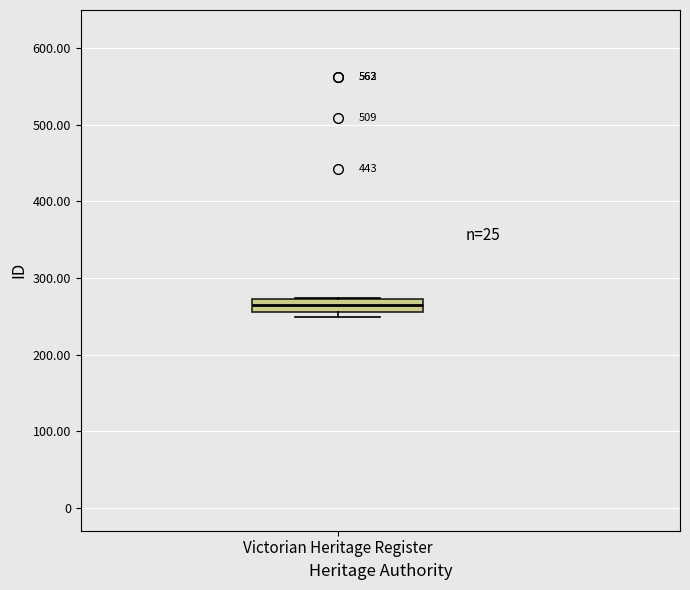

Read this box plot against the y-axis: the position of the median line, the range covered by the box, and the ends of both whiskers. The values are not printed on the chart, so give them approximately, as read against the axis.

median 270 (inside the box), box 260 to 270, whiskers 250 to 270